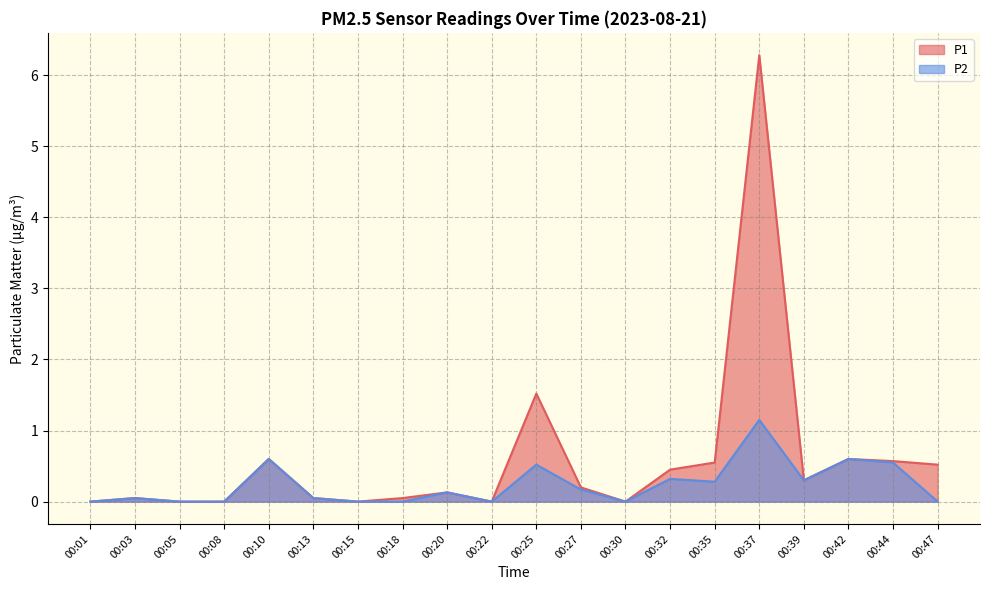

At which category does P2 reach its first local peak?

00:03